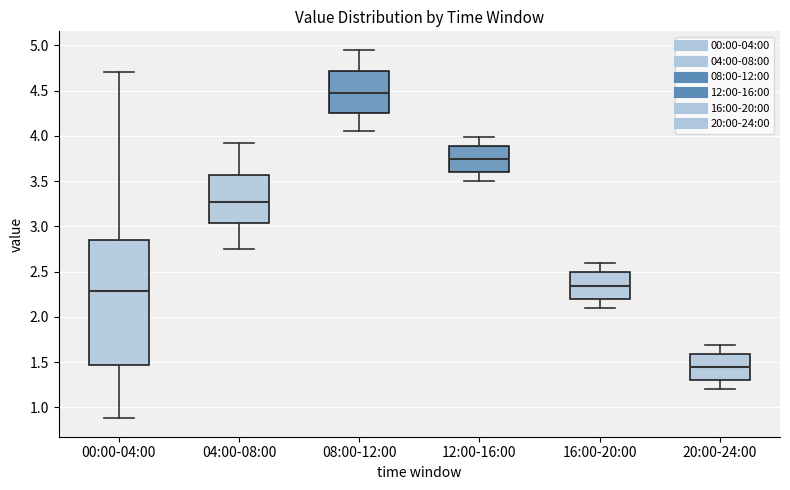

Reading left to right, read every box against the y-axis: the position of its median line, the range the box covers, and the ends of its whiskers. The values are not printed on the chart, so give them approximately, as read against the axis.

00:00-04:00: median 2.30, box 1.45 to 2.85, whiskers 0.90 to 4.70
04:00-08:00: median 3.25, box 3.05 to 3.55, whiskers 2.75 to 3.90
08:00-12:00: median 4.50, box 4.25 to 4.70, whiskers 4.05 to 4.95
12:00-16:00: median 3.75, box 3.60 to 3.90, whiskers 3.50 to 4.00
16:00-20:00: median 2.35, box 2.20 to 2.50, whiskers 2.10 to 2.60
20:00-24:00: median 1.45, box 1.30 to 1.60, whiskers 1.20 to 1.70